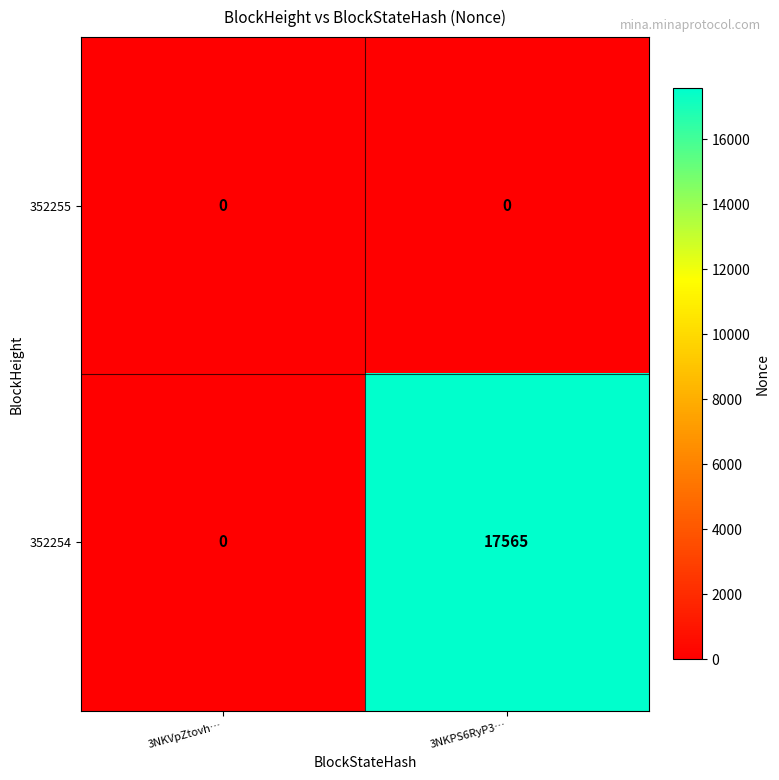

Reading right to left, extract all data points from this chart.

352255: 0	0
352254: 17565	0